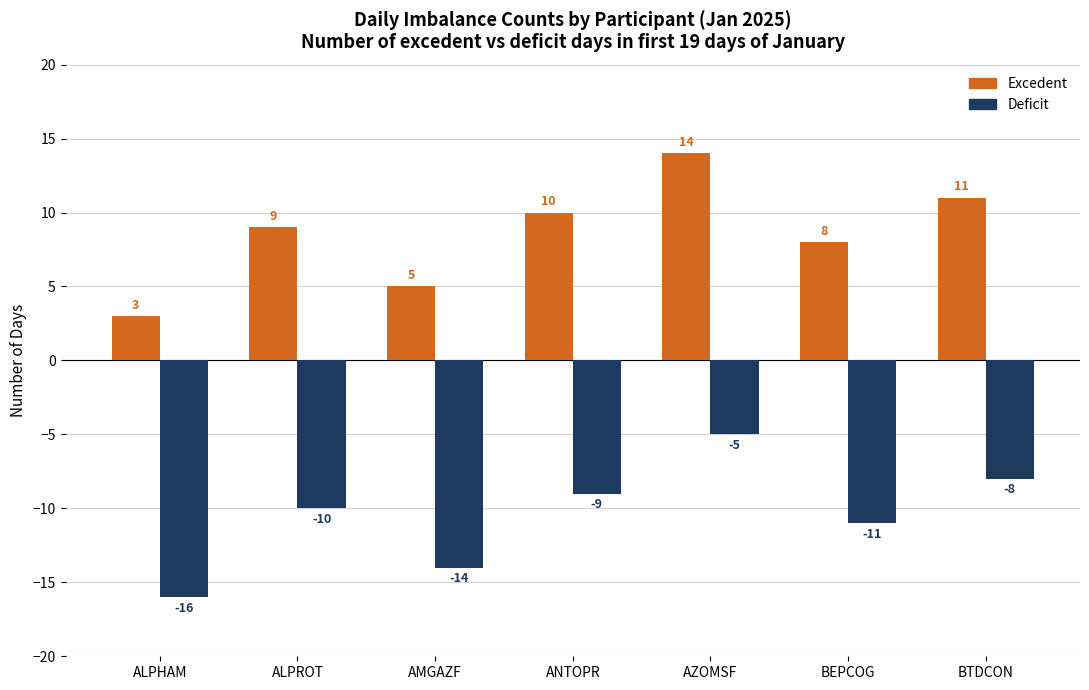

What is the label of the 7th bar from the right?

ALPHAM